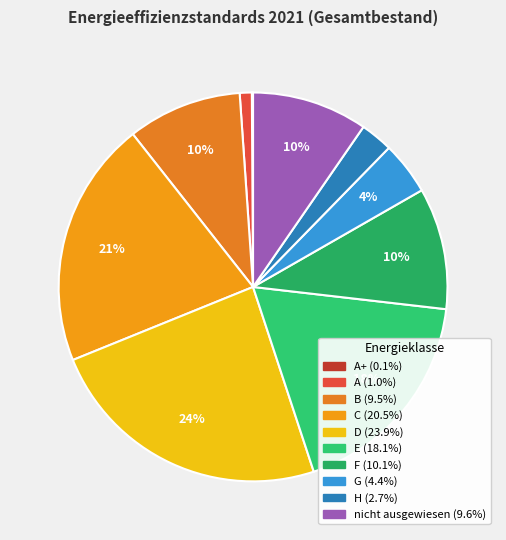

What is the largest slice in the pie chart?

D